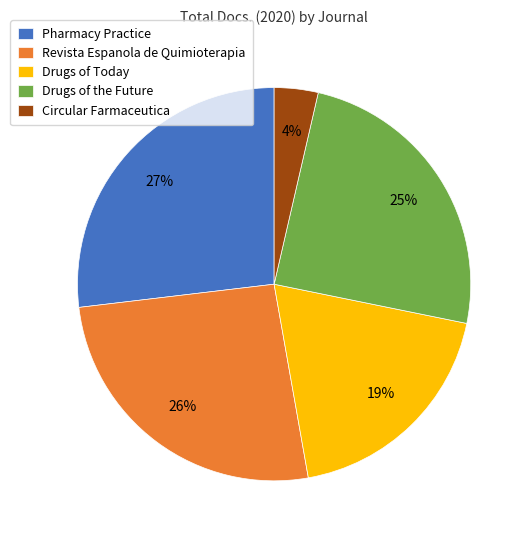

To the nearest percent, what is the average slice percentage?

20%